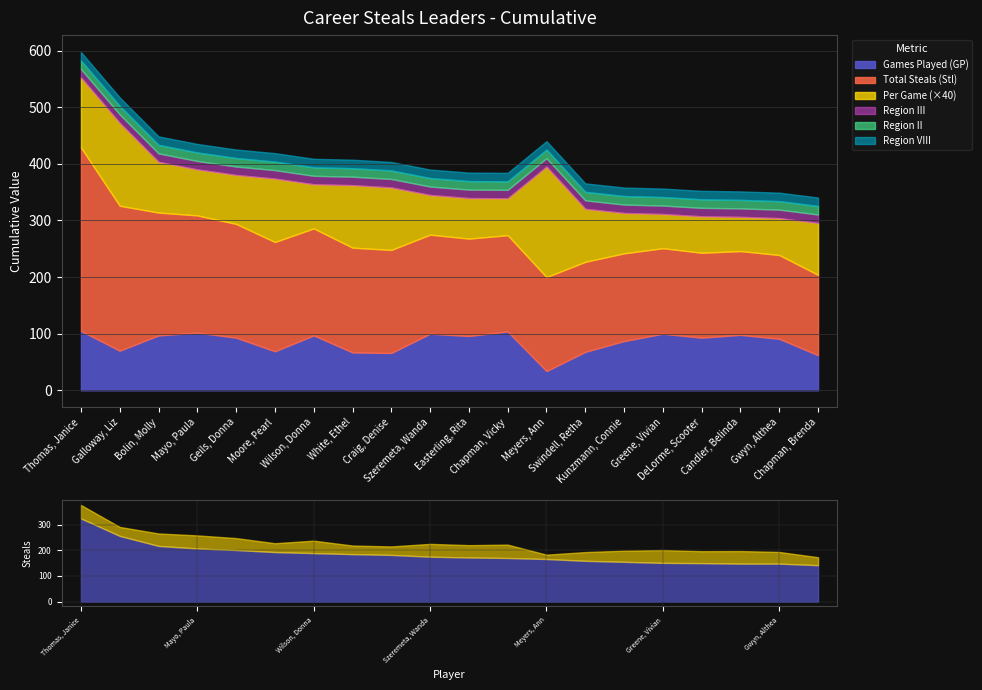

How many interior local peaks does the Per Game series have?

5